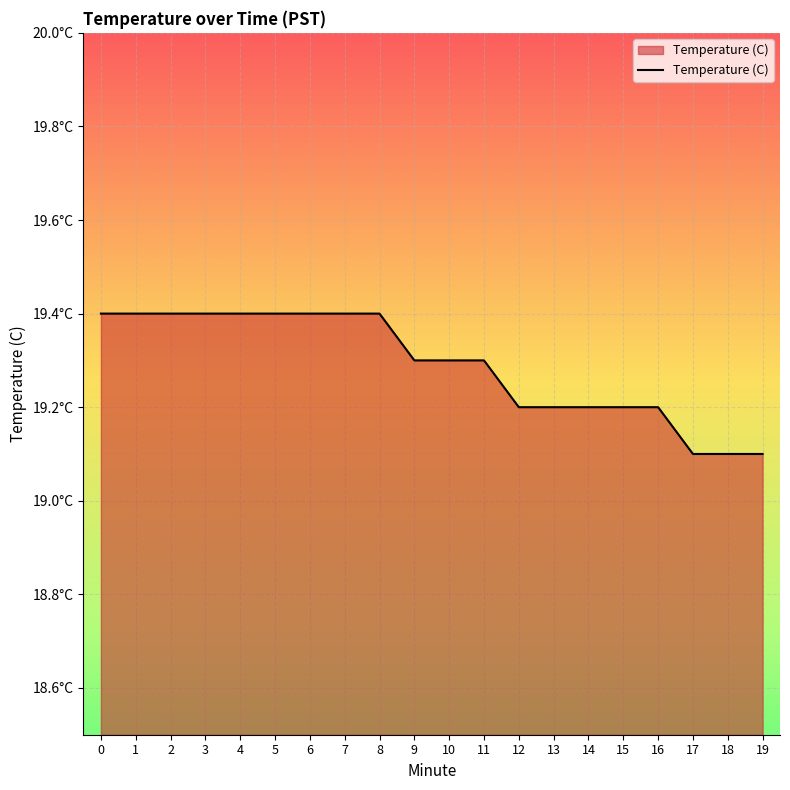

Between 1 and 5, which is larger?

1